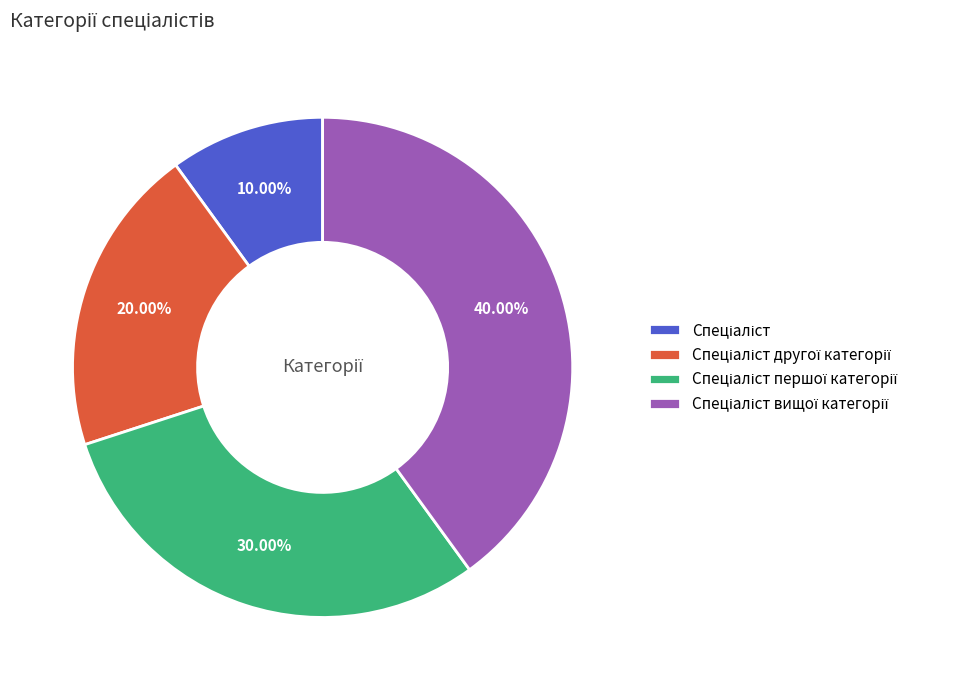

Is there a majority slice in this chart?

No